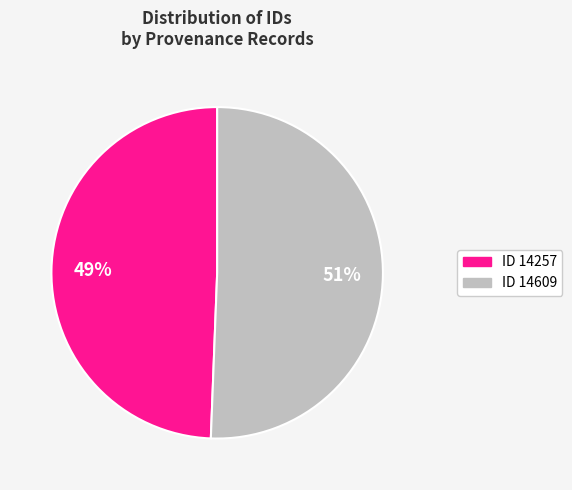

Does any single category account for the majority?

Yes